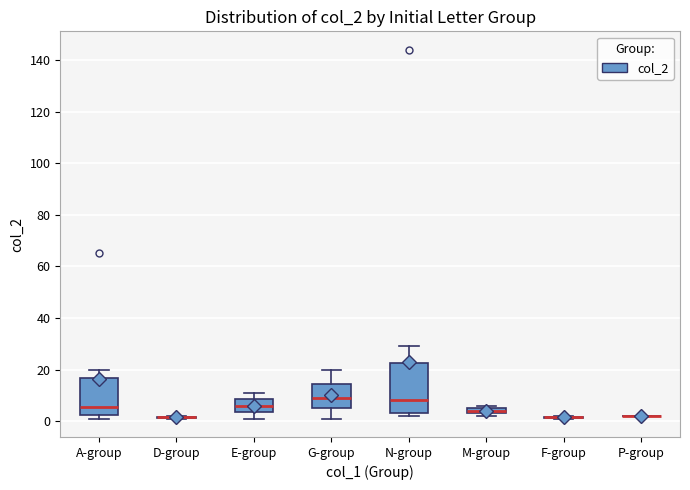

Where does the upper whisker of the box for E-group end on the y-axis? The values are not printed on the chart, so give them approximately, as read against the axis.

12